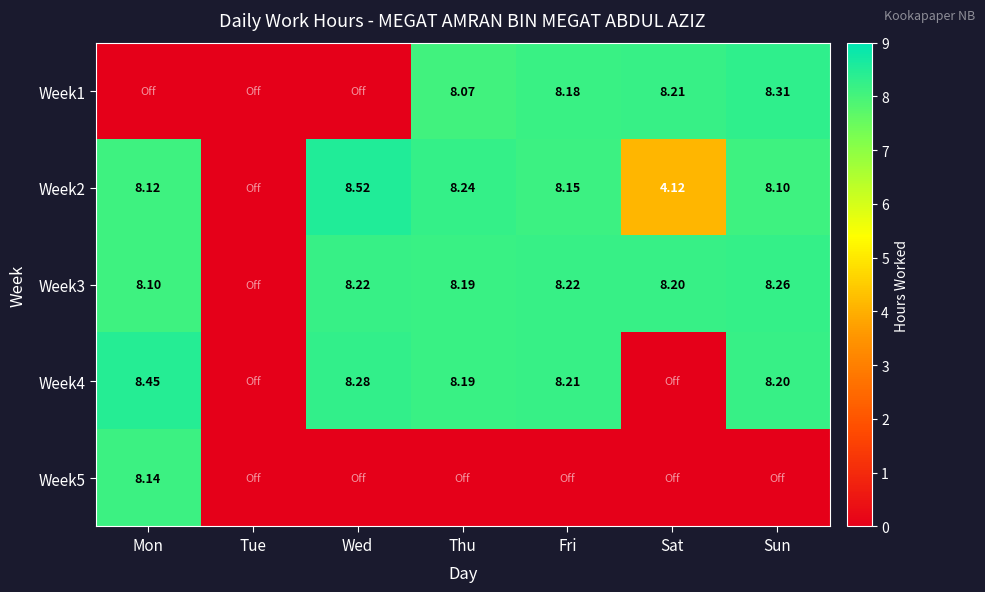

Between Thu and Sat, which series saw the biggest shift?

Week4